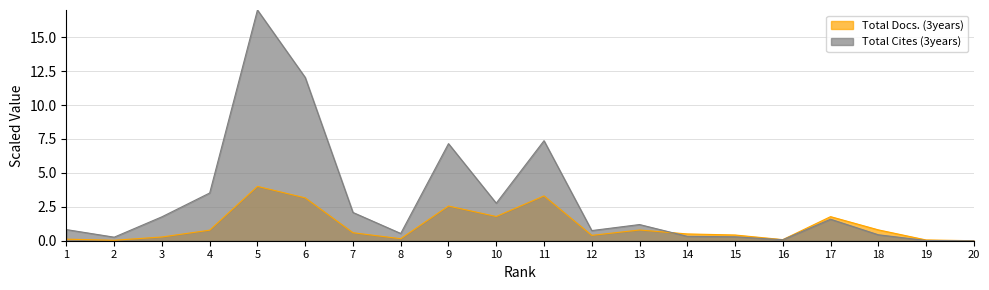

Is the value of Total Docs. (3years) at 7 greater than the value of Total Cites (3years) at 6?

No